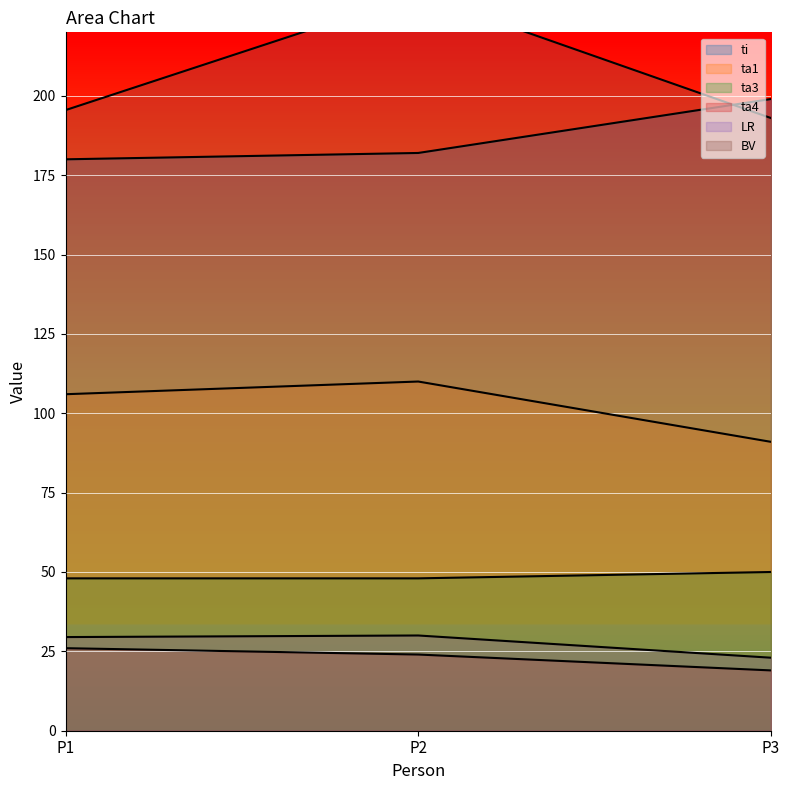

Count the ta3 values in the range 48 to 50.

3